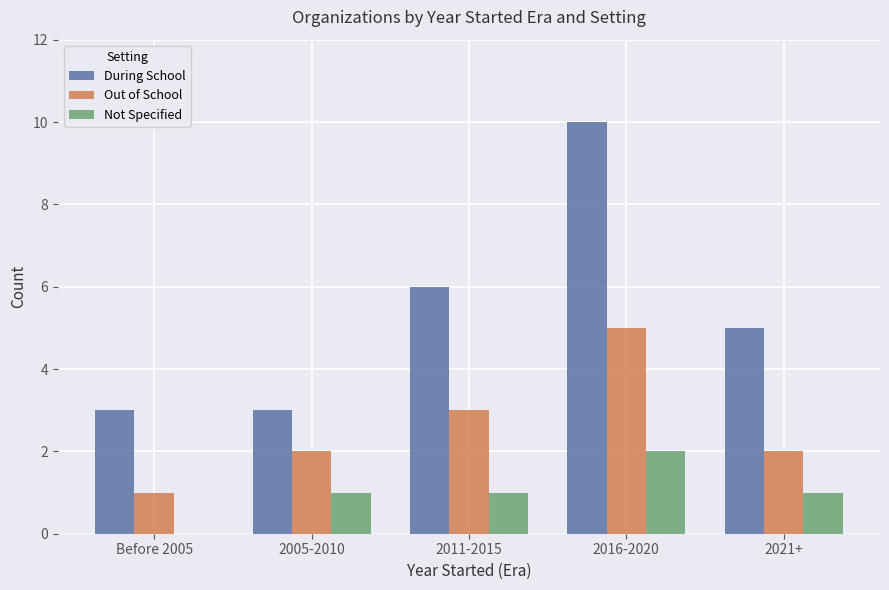

Which category has the highest value across all series?

2016-2020